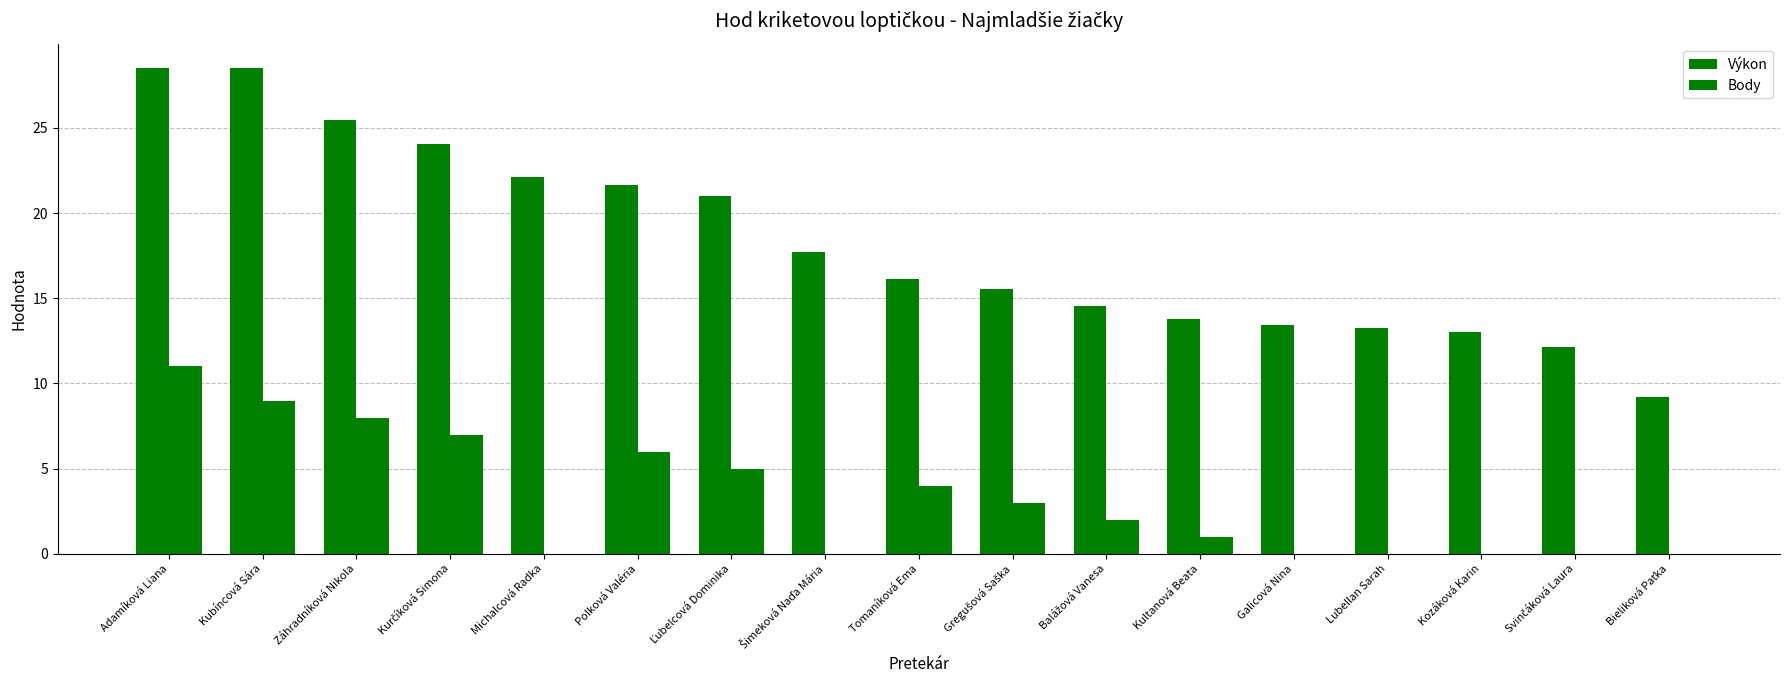

Does the chart contain stacked bars?

No